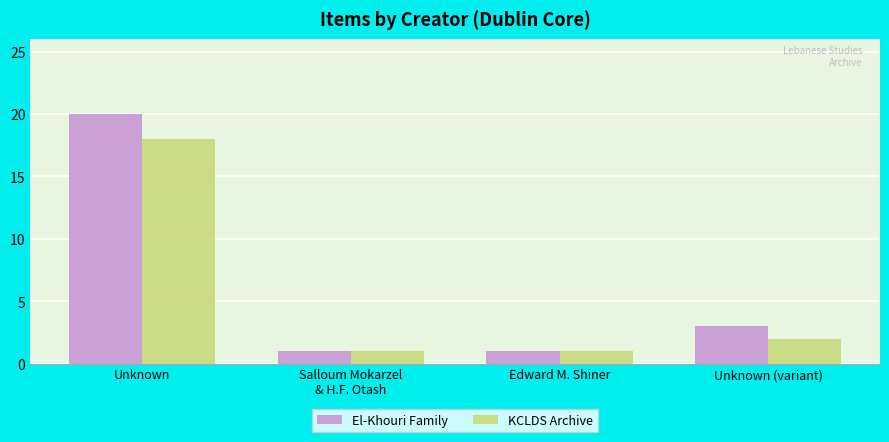

At Unknown, list the series in order from smallest to largest.

KCLDS Archive, El-Khouri Family